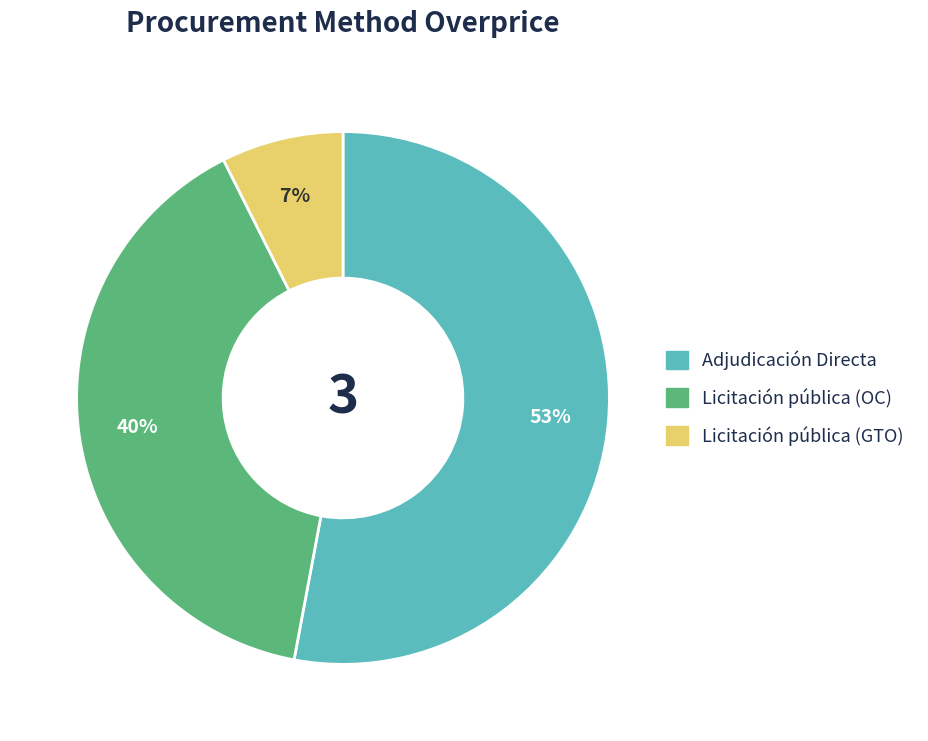

Is it true that Licitación pública (GTO) is 1% of the pie?

False